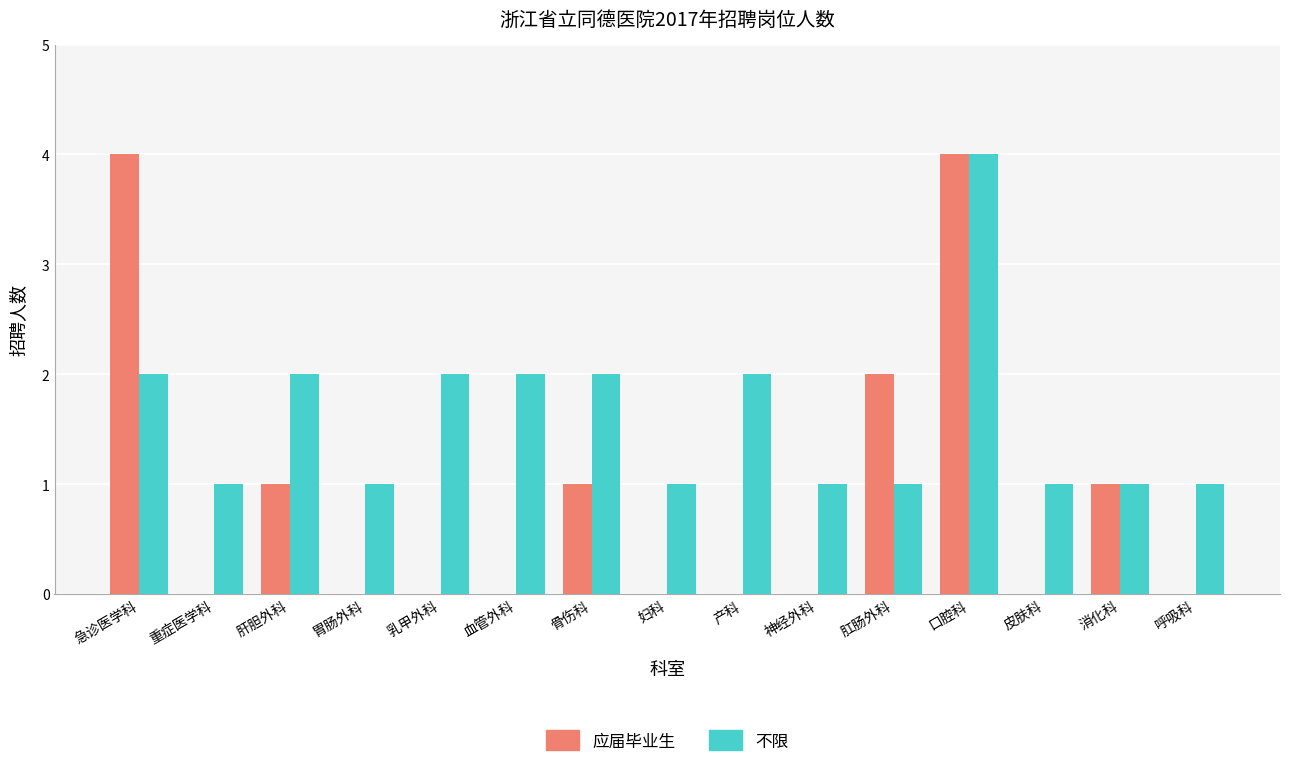

What is the sum of all 不限 values?

24